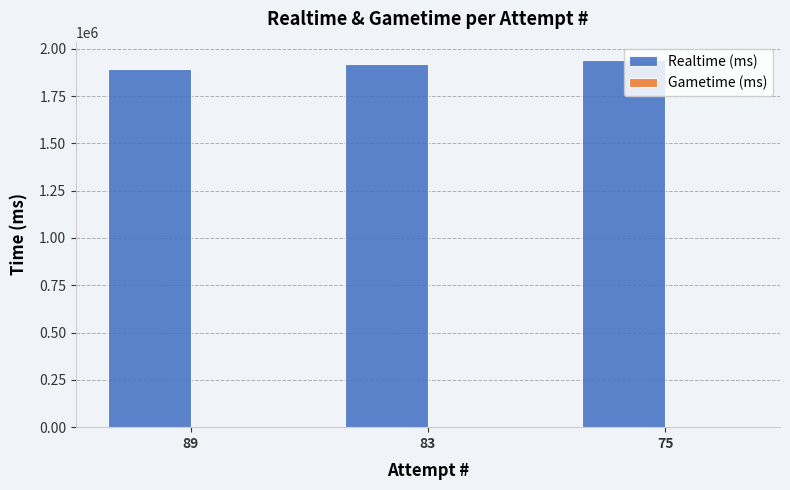

The value at 75 is 1940274. True or false?

True